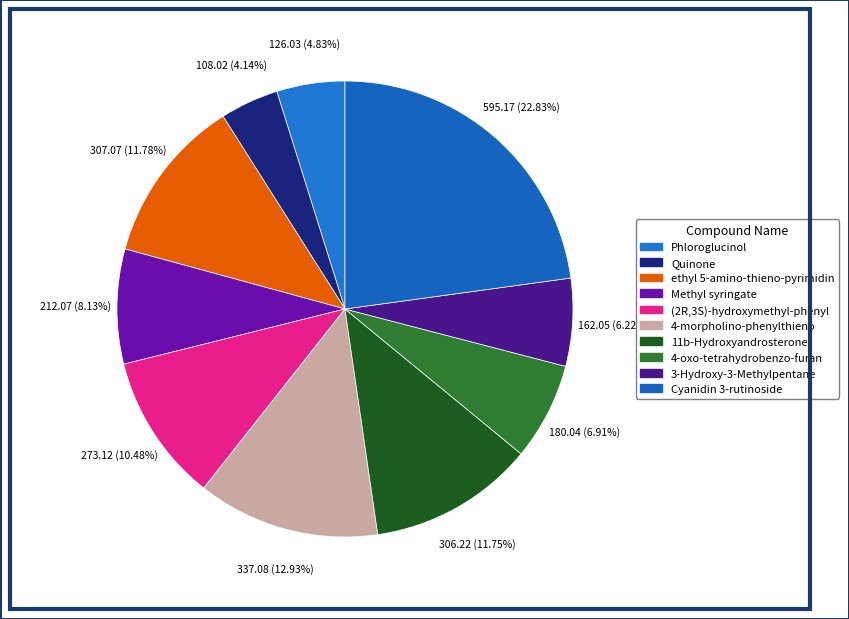

How many segments does this pie chart have?

10